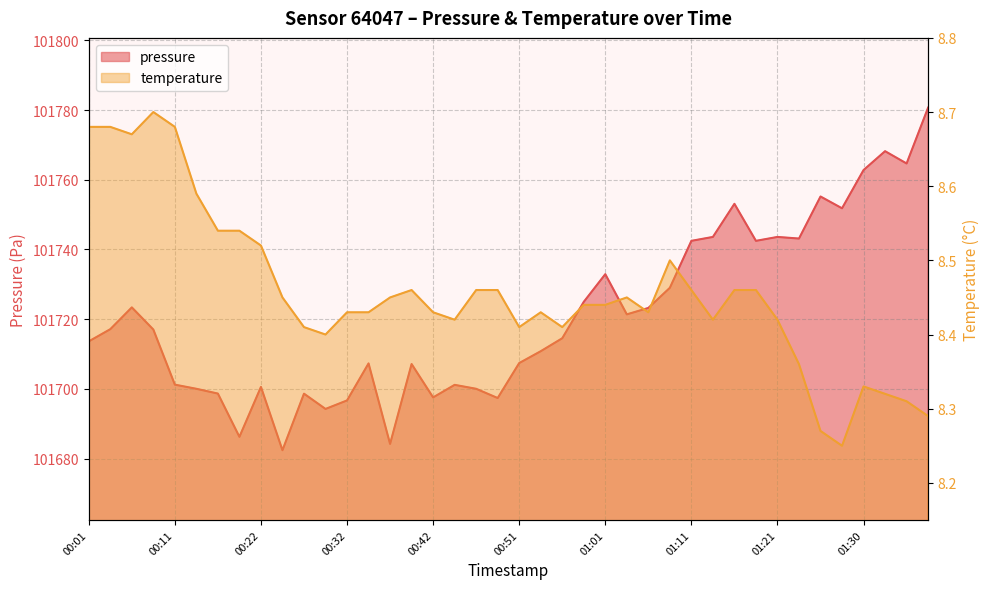

What is the greatest value displayed?

101780.7